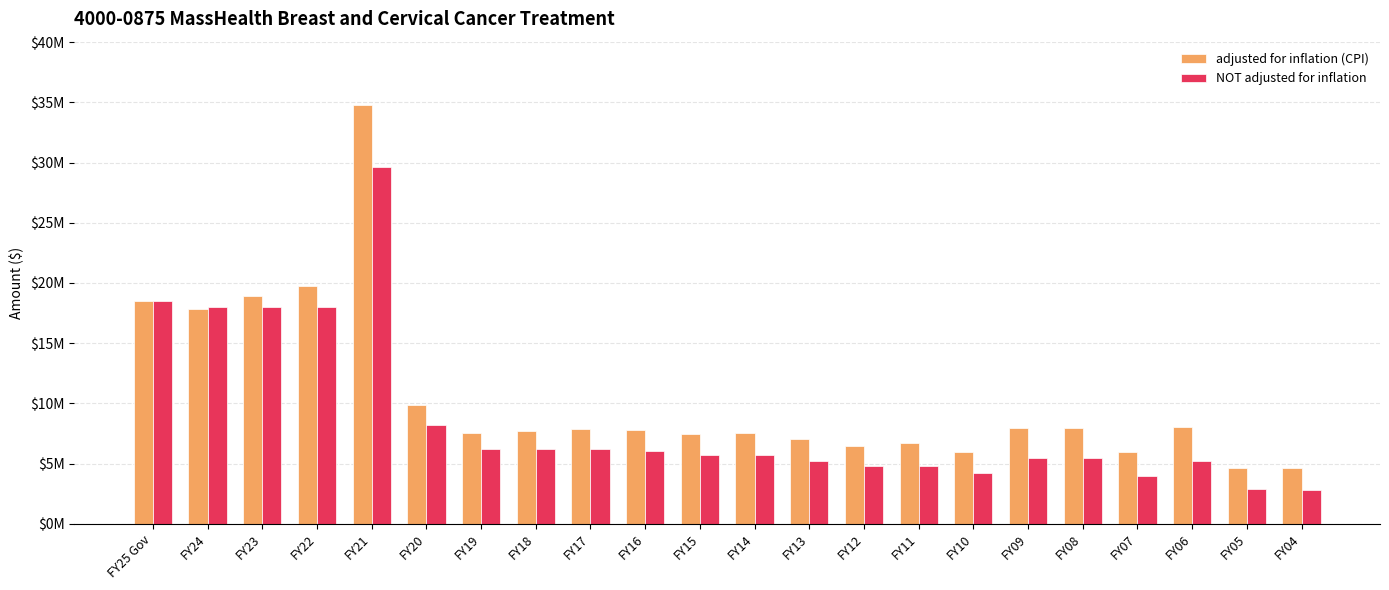

What is the label of the 12th bar from the left?

FY14